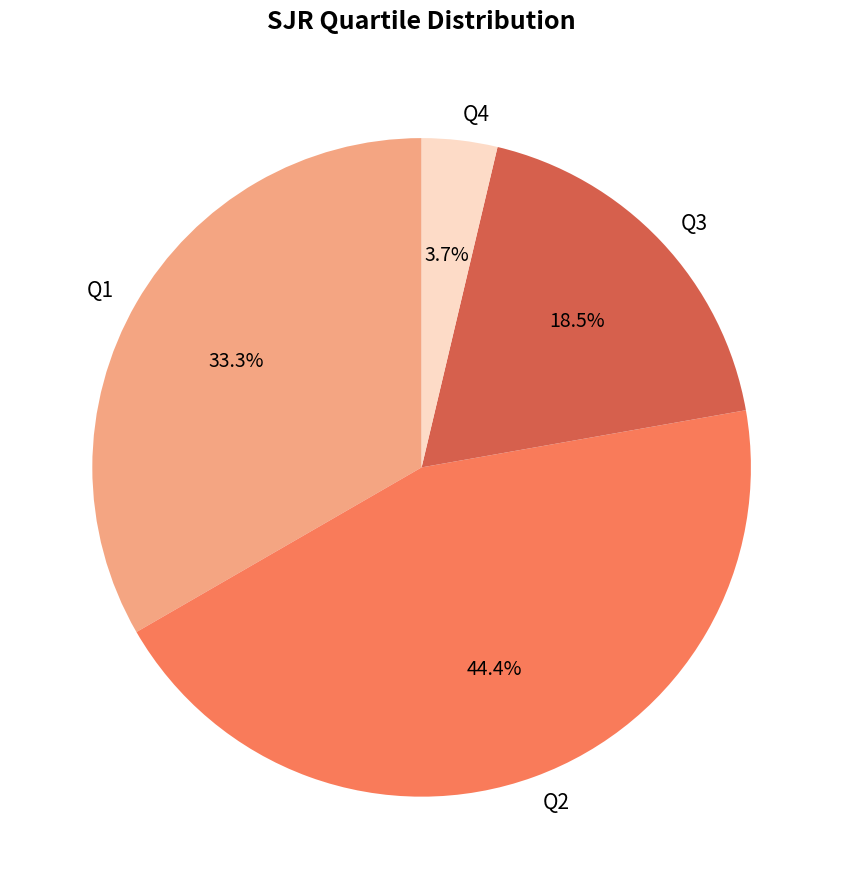

Which slice is the smallest?

Q4